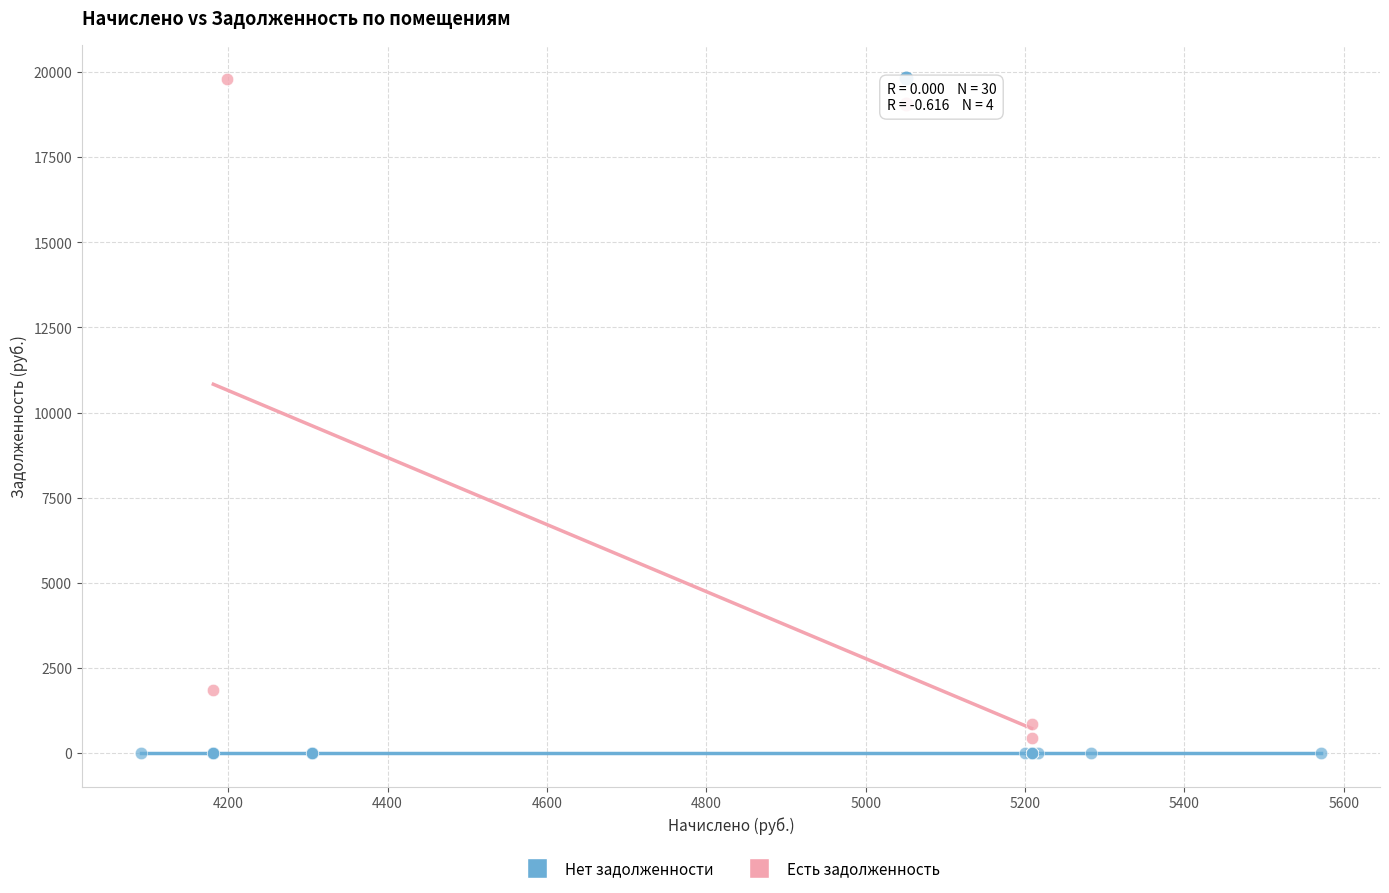

Which series contains the highest Y value?

Есть задолженность